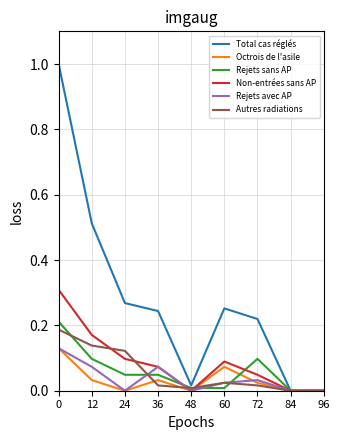

The Total cas réglés series shows 0.0 at 84. True or false?

True